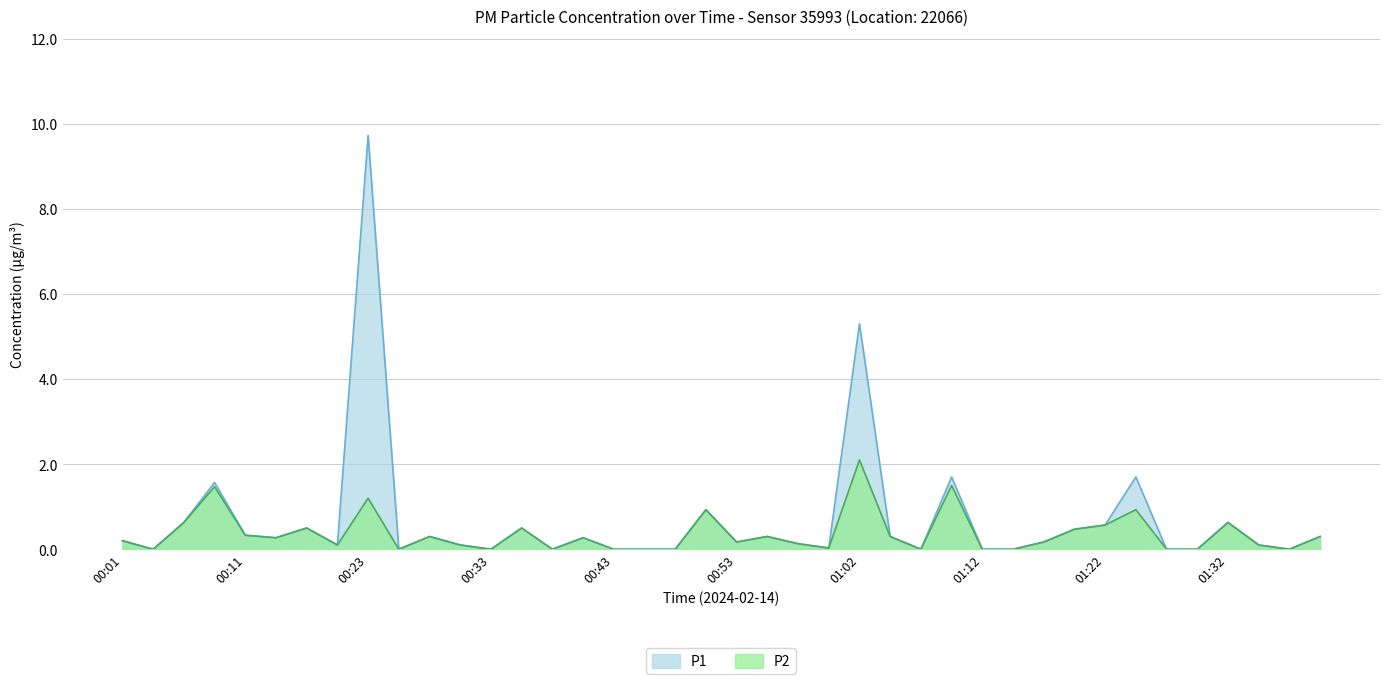

What is the total value across all series at 00:28?

0.6